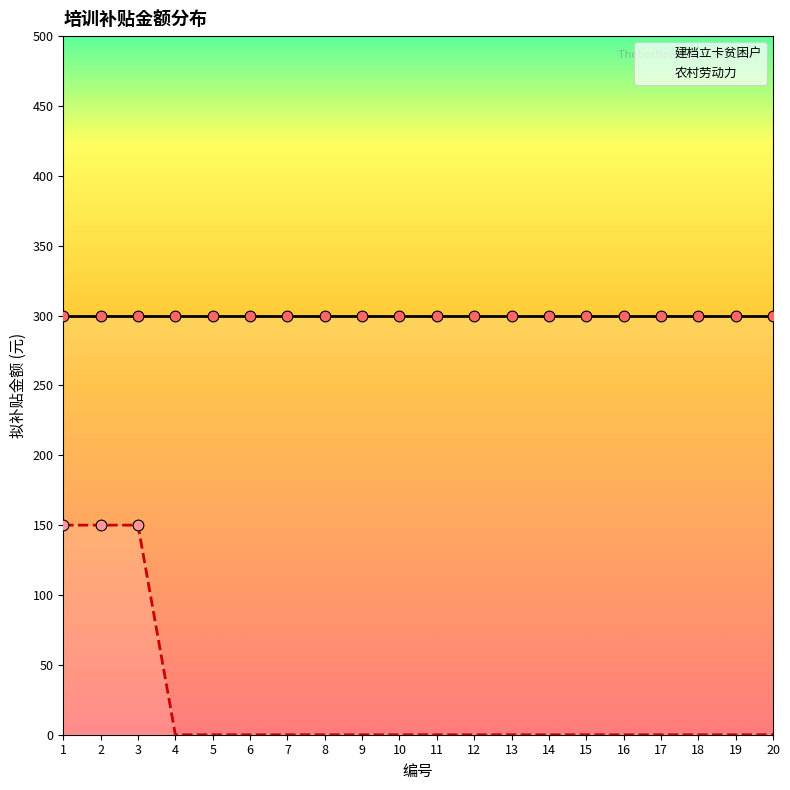

Which series has the largest total across all categories?

建档立卡贫困户